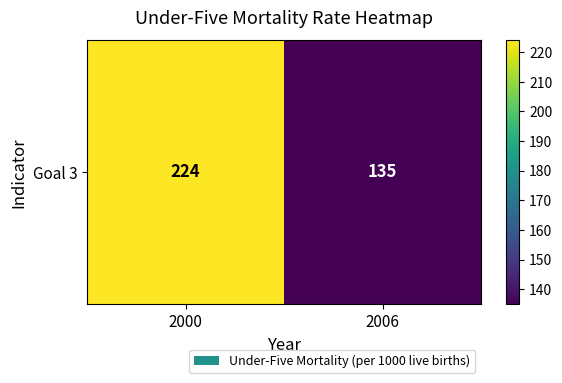

Where is the data nearest to the value 179?

2006